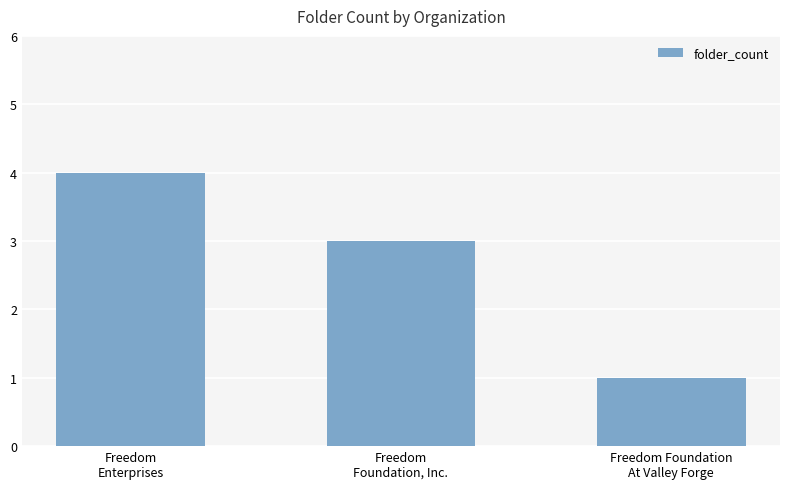

Which label corresponds to the smallest value in the chart?

Freedom Foundation
At Valley Forge